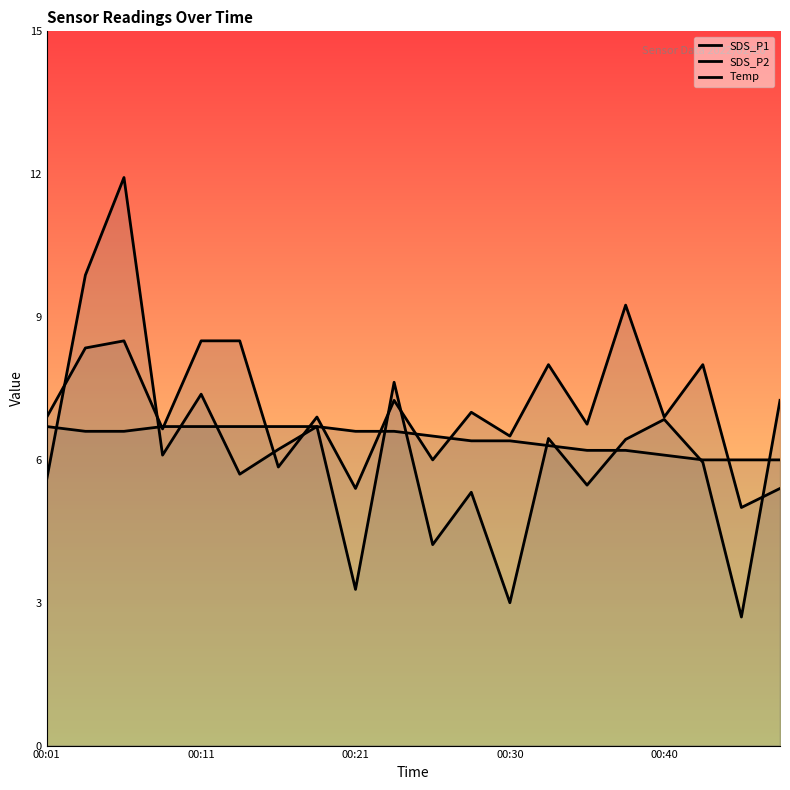

True or false: SDS_P1 has a value of 6.1 at 00:30.

True